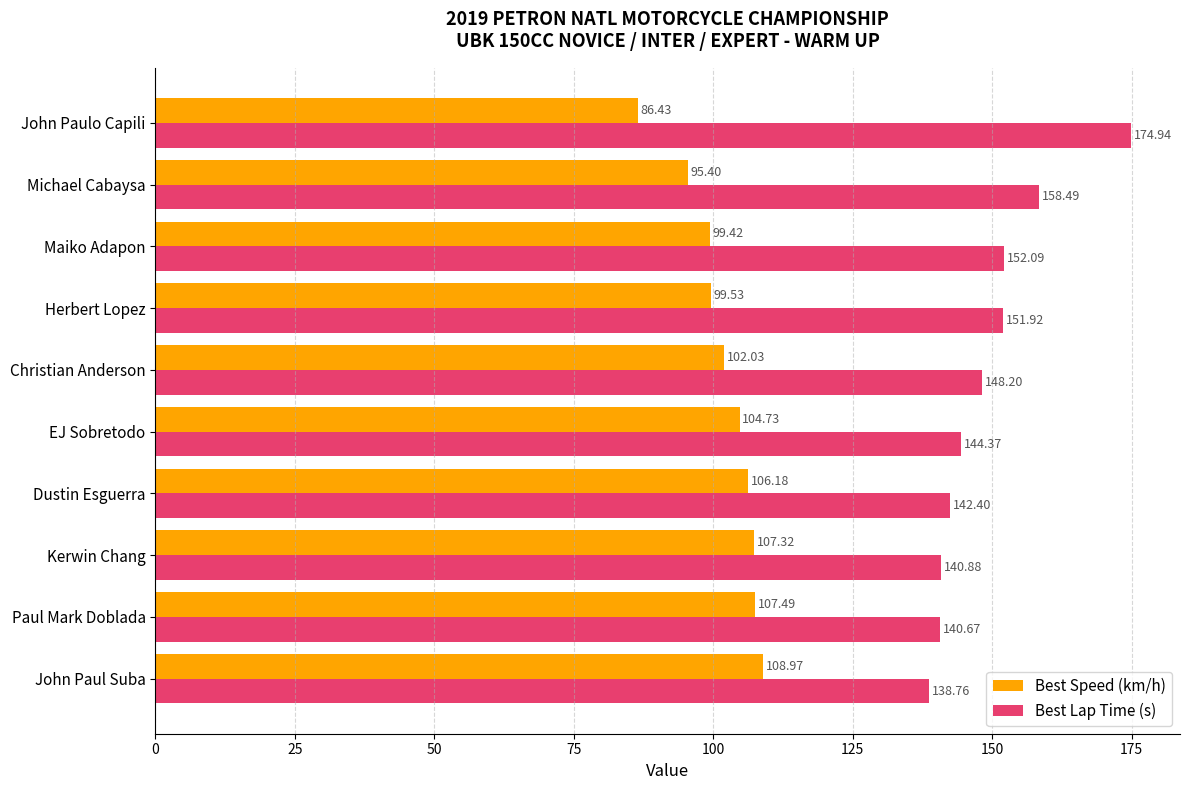

Which series has the largest total across all categories?

Best Lap Time (s)